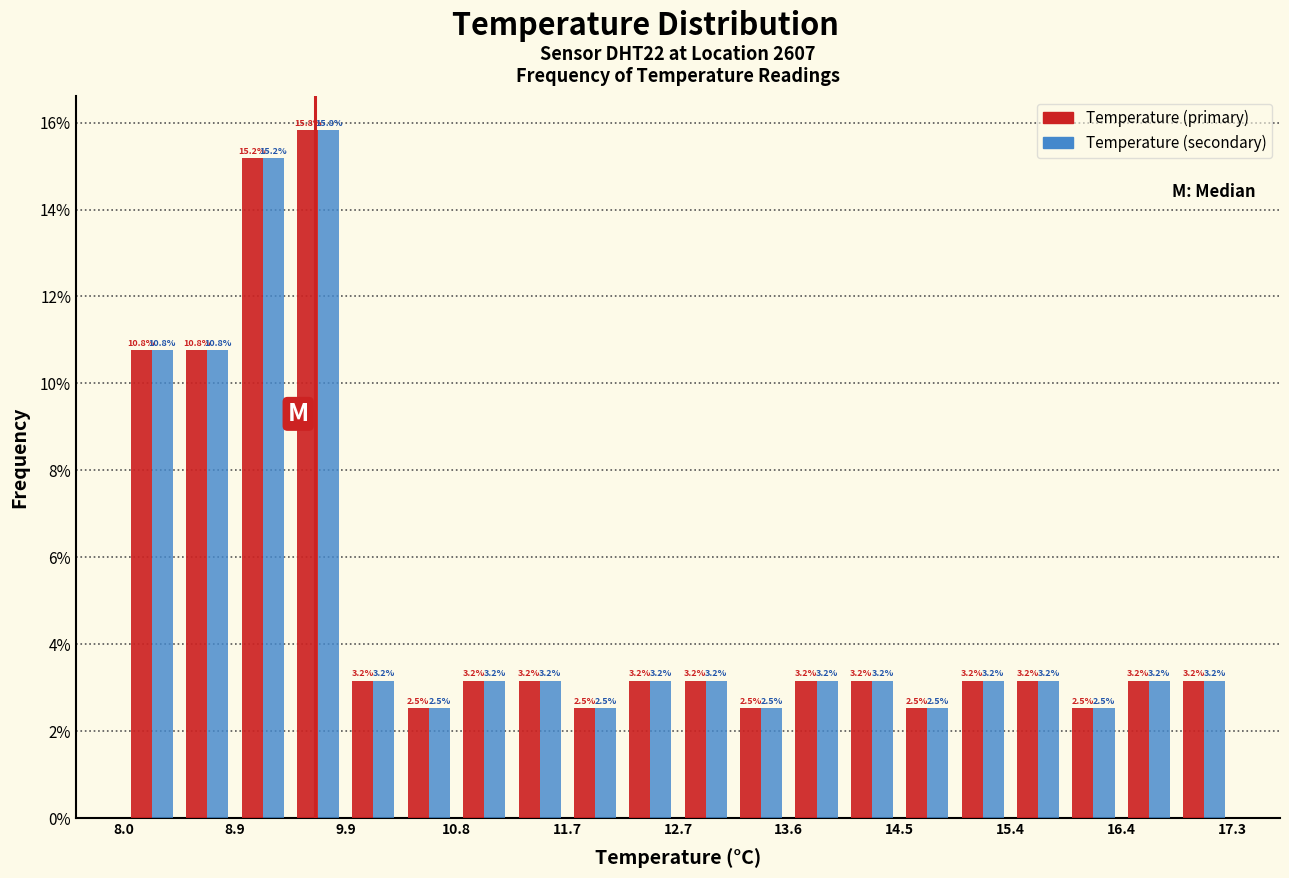

In the Temperature (primary) series, which range on the x-axis has the tallest bar?

9.4 to 9.9